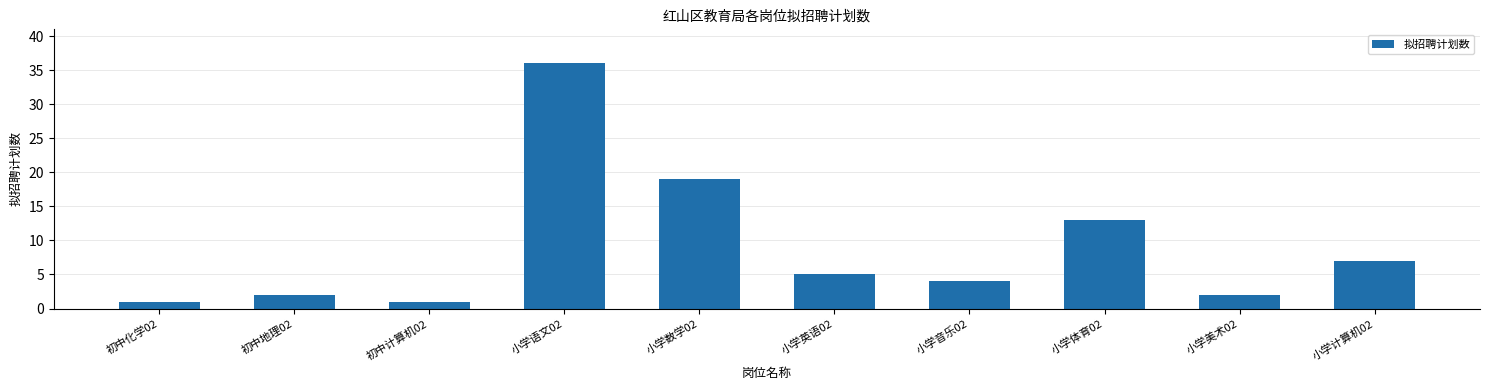

How many data points are less than 5?

5